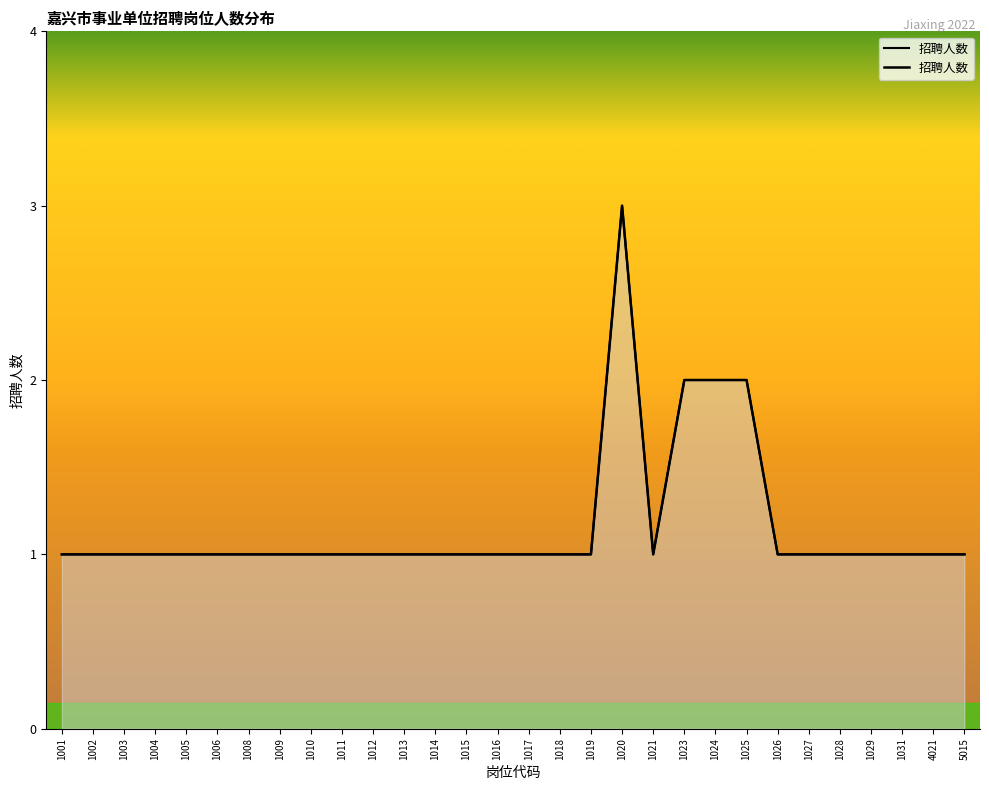

True or false: the data shows 1 at 1011.

True